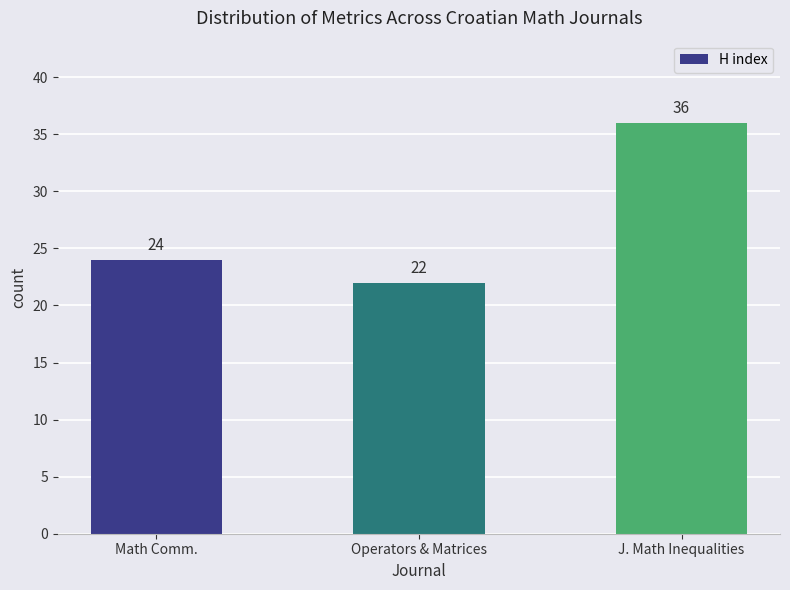

What is the label of the 3rd bar from the left?

J. Math Inequalities